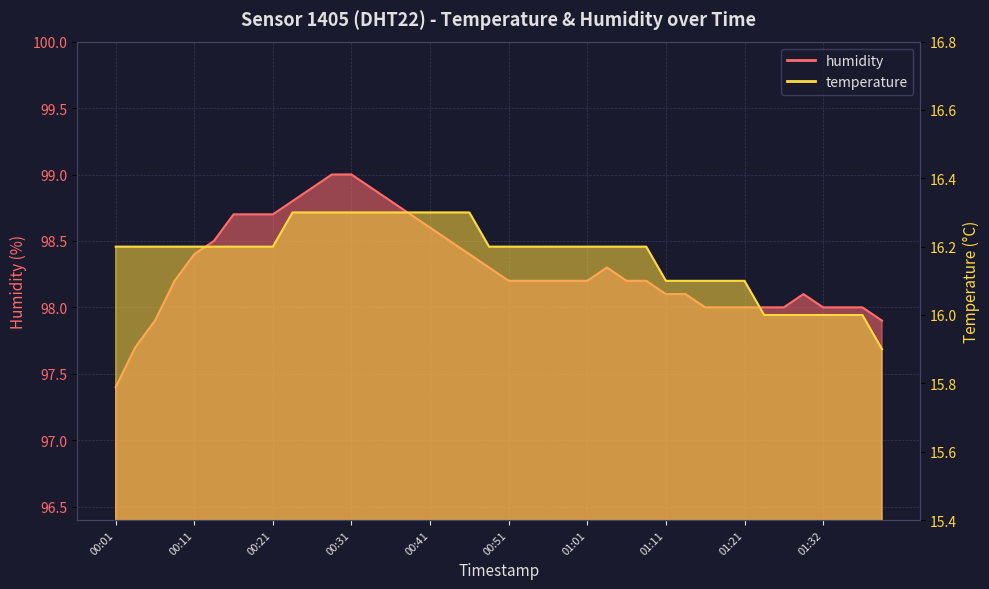

What position from the right is 00:24?

31